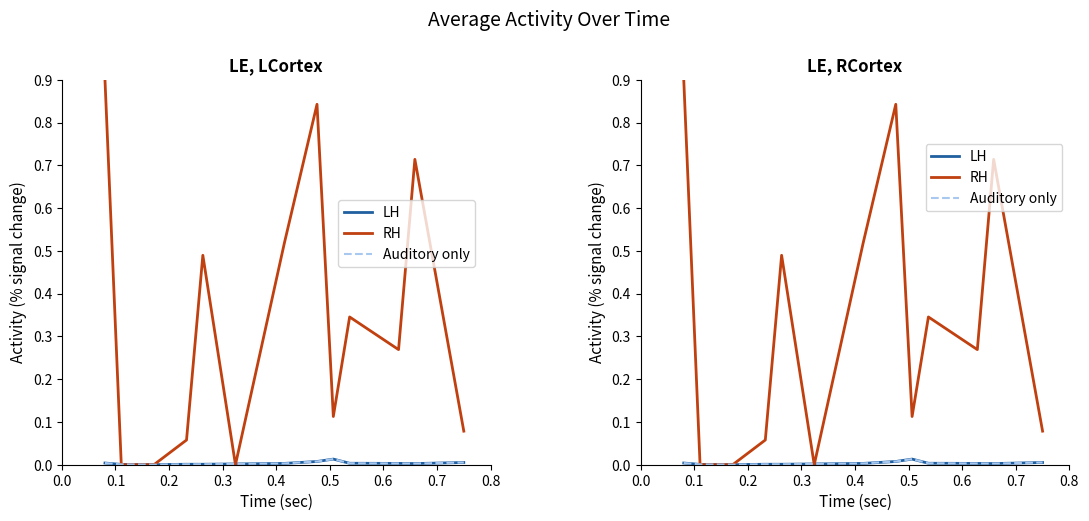

What value does the RH series have at 0.4?

0.5